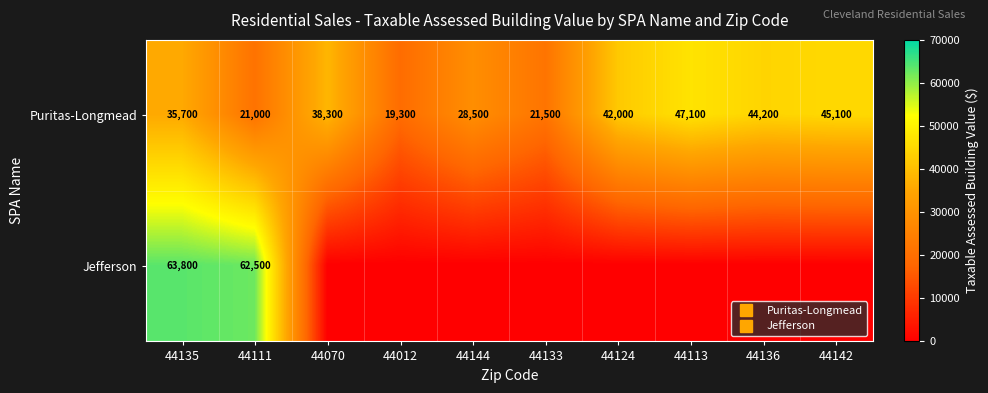

Which series changed the most between 44136 and 44142?

Puritas-Longmead